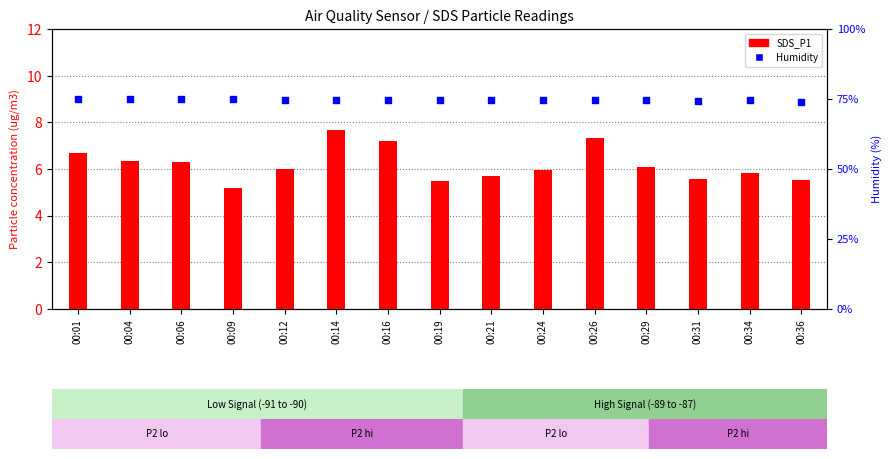

What is the total value across all series at 00:26?

106.5